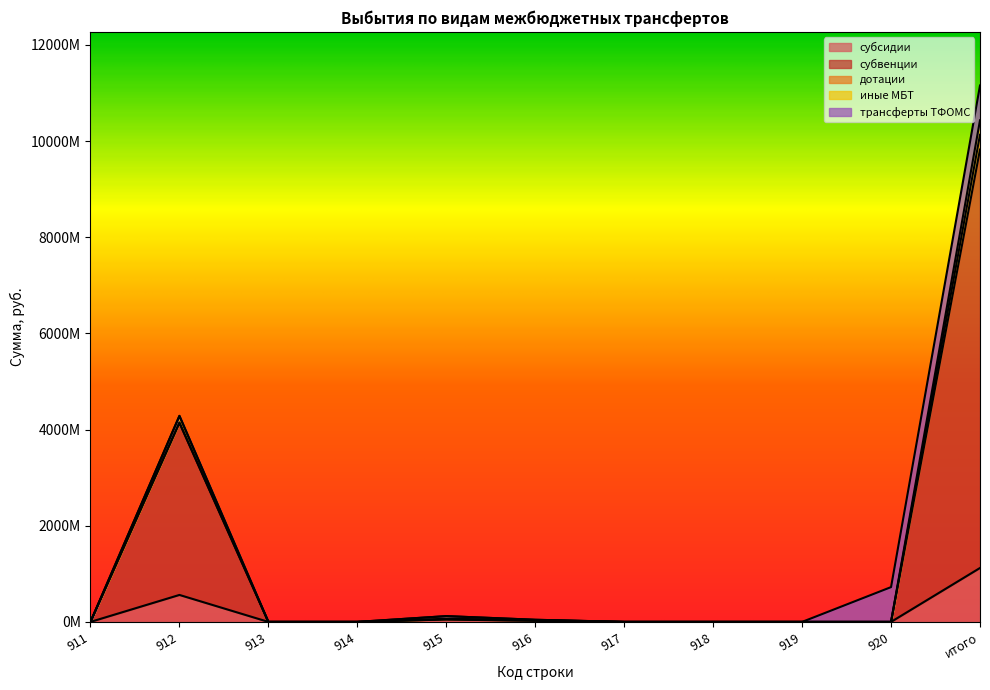

True or false: иные МБТ has a value of 4652639796.8 at 917.

False